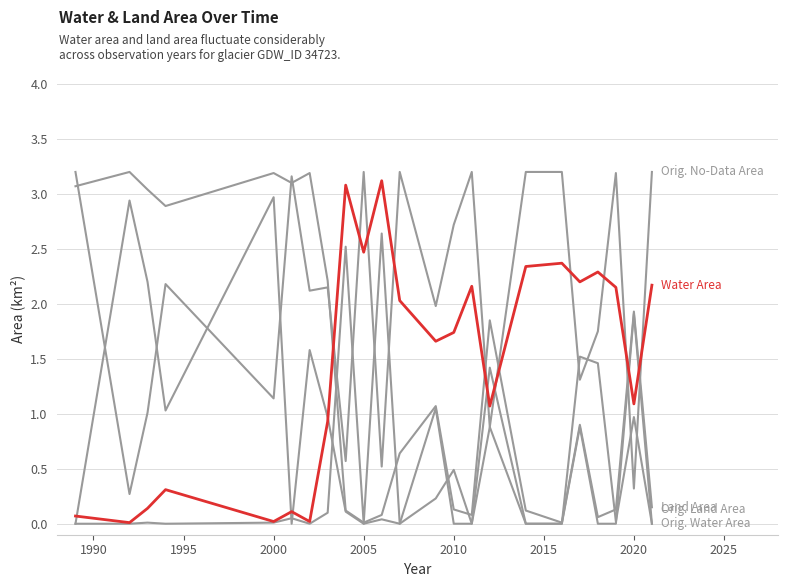

Does the chart have visible grid lines?

Yes